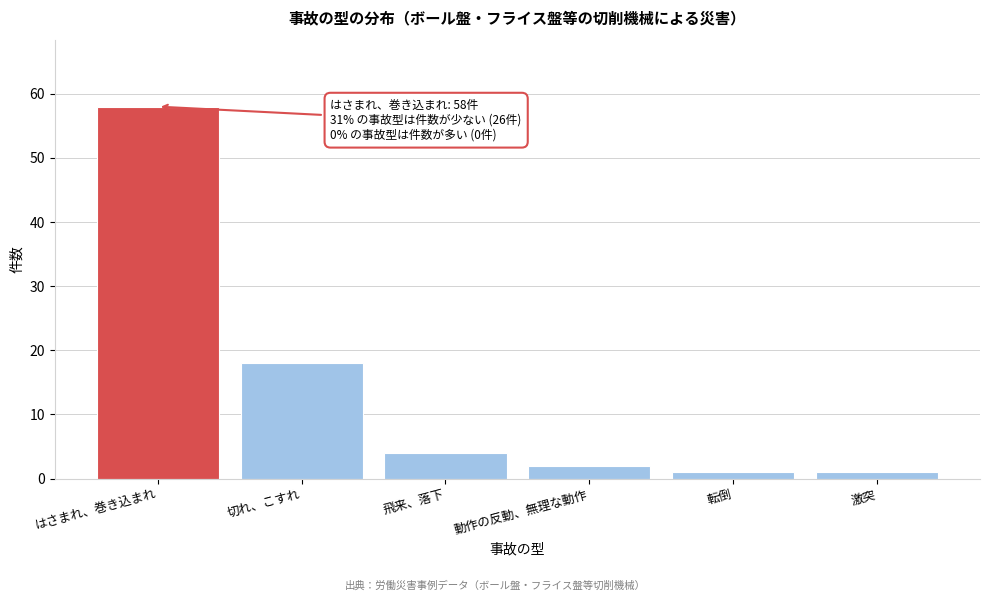

Reading left to right, what are all the values shown in this chart?

はさまれ、巻き込まれ=58	切れ、こすれ=18	飛来、落下=4	動作の反動、無理な動作=2	転倒=1	激突=1